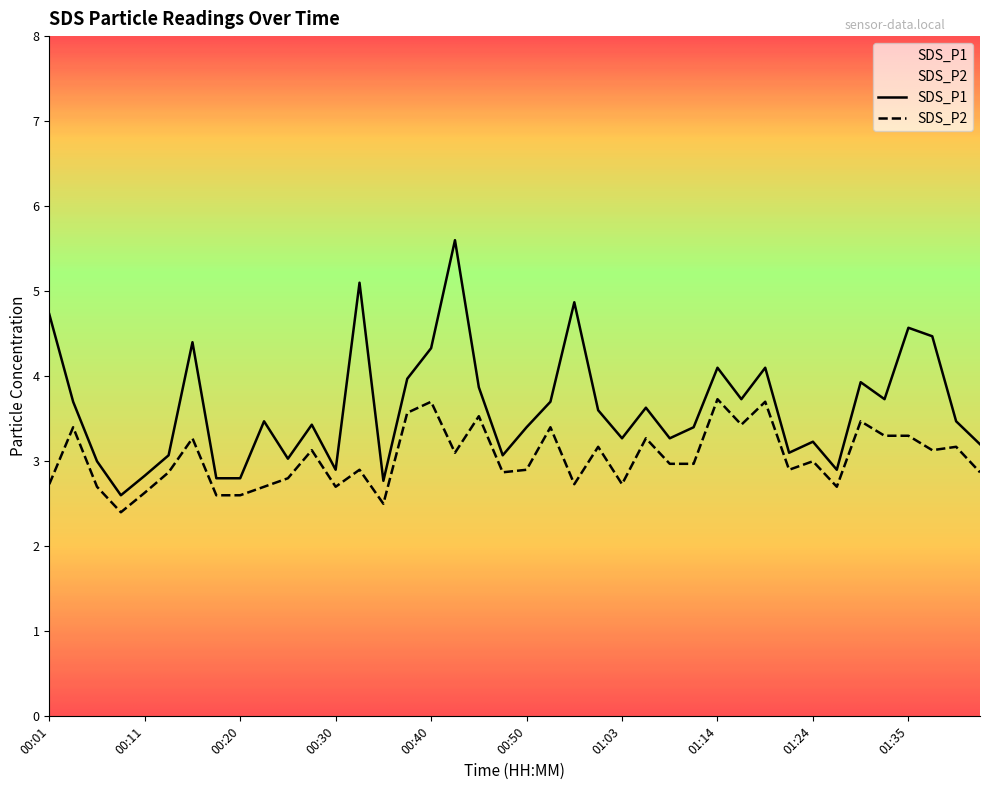

At which category is the sum across all series the highest?

00:43